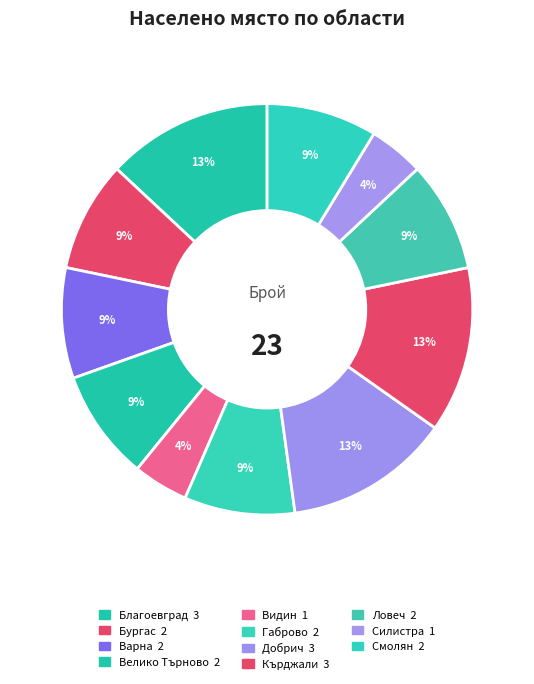

Does any single category account for the majority?

No